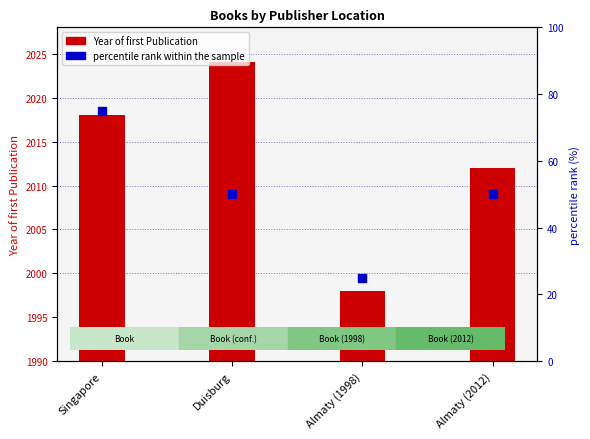

Is the value of percentile rank within the sample at Almaty (2012) greater than the value of Year of first Publication at Singapore?

No